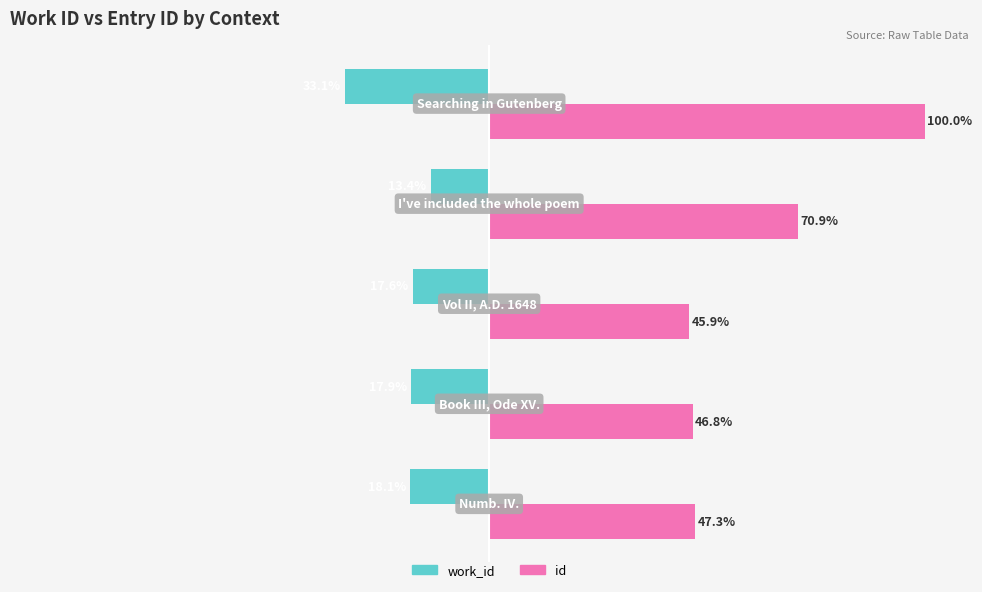

Which series has the largest range (max minus min)?

id